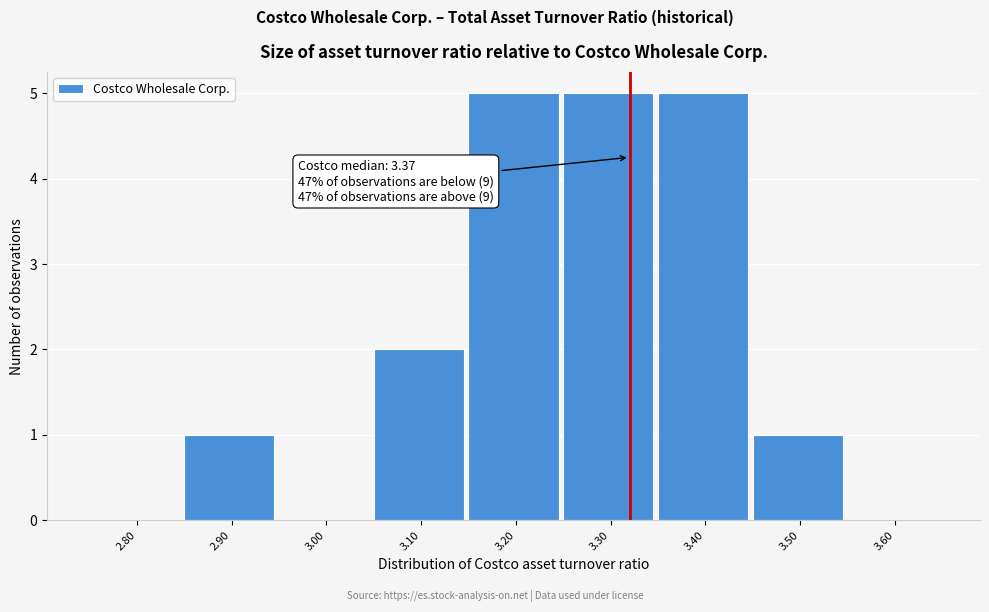

Reading left to right, extract all data points from this chart.

2.80=0	2.90=1	3.00=0	3.10=2	3.20=5	3.30=5	3.40=5	3.50=1	3.60=0